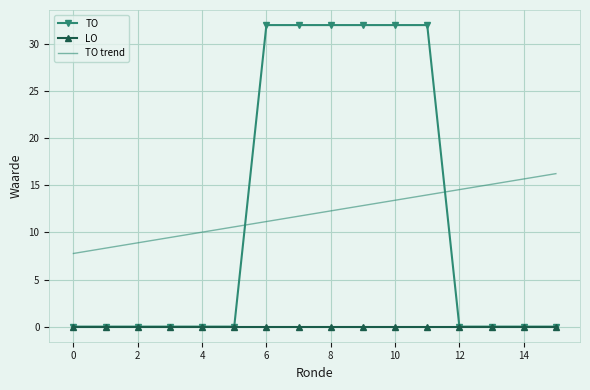

Which series has the largest range (max minus min)?

TO